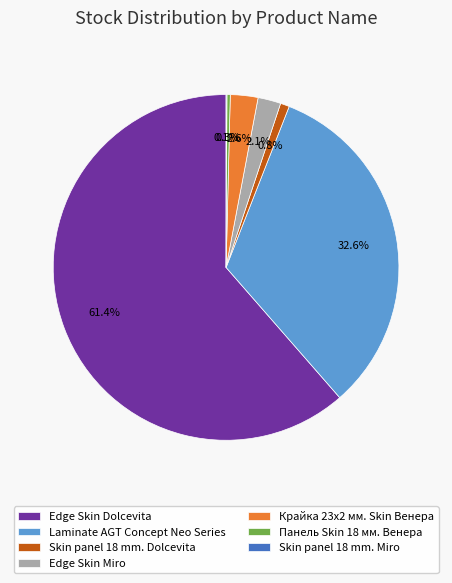

Is Edge Skin Dolcevita the majority of the pie?

Yes